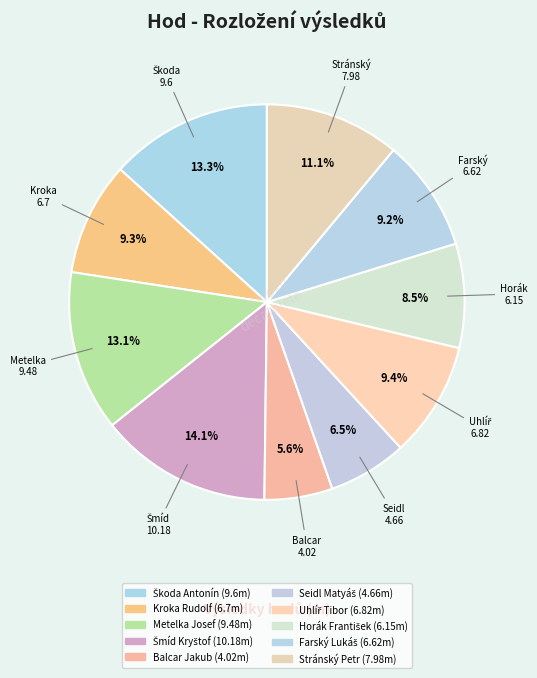

How many slices are in this pie chart?

10